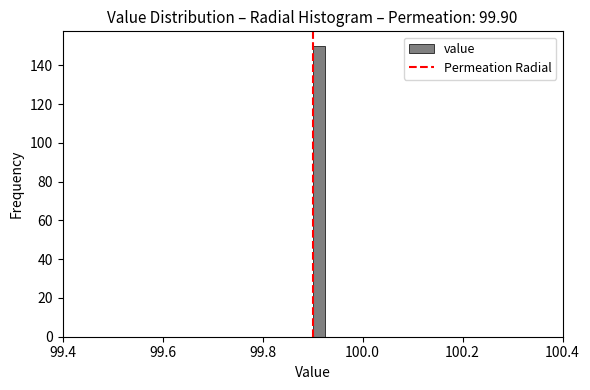

Around what value on the x-axis is the tallest bar? Give the approximate position of its centre, as read against the axis.

99.92